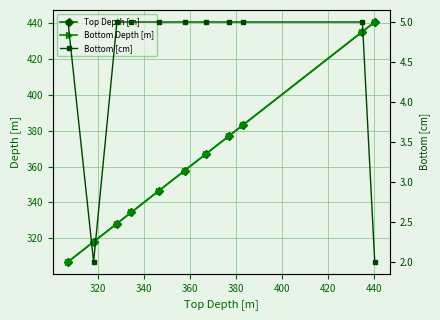

What is the value of the Bottom Depth [m] point at the 2nd from the left?

318.1